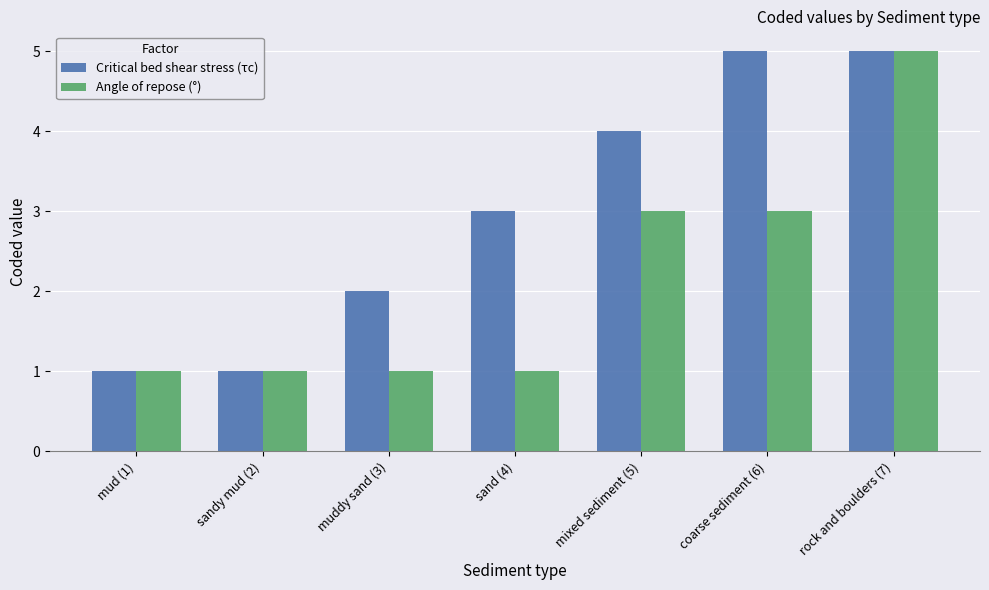

List the series in order of their overall mean, lowest first.

Angle of repose (°), Critical bed shear stress (τc)